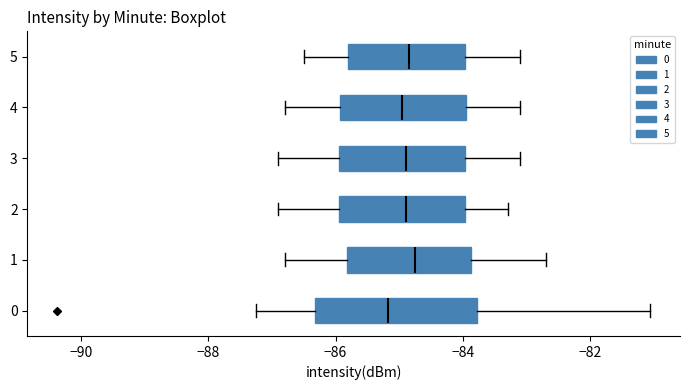

Reading bottom to top, transcribe this box plot: for each box, give where its median line is, the range the box spans, and where its two whiskers end, as read against the x-axis. The values are not printed on the chart, so give them approximately, as read against the axis.

0: median -85.2, box -86.4 to -83.8, whiskers -87.2 to -81.0
1: median -84.8, box -85.8 to -83.8, whiskers -86.8 to -82.6
2: median -84.8, box -86.0 to -84.0, whiskers -86.8 to -83.2
3: median -84.8, box -86.0 to -84.0, whiskers -86.8 to -83.0
4: median -85.0, box -86.0 to -84.0, whiskers -86.8 to -83.0
5: median -84.8, box -85.8 to -84.0, whiskers -86.4 to -83.0